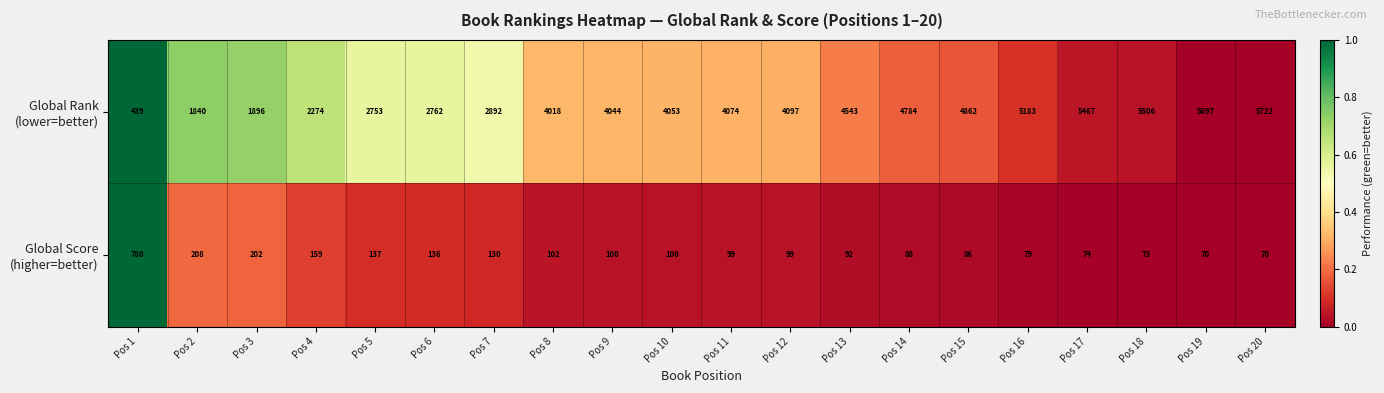

At which category does the chart reach its peak across all series?

Pos 20